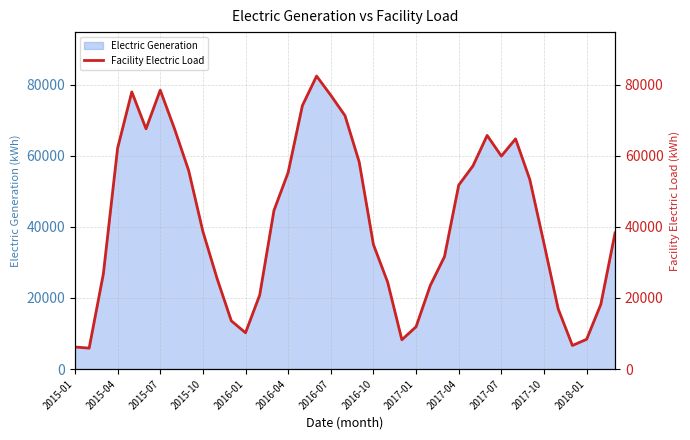

What is the minimum value shown in the chart?

5885